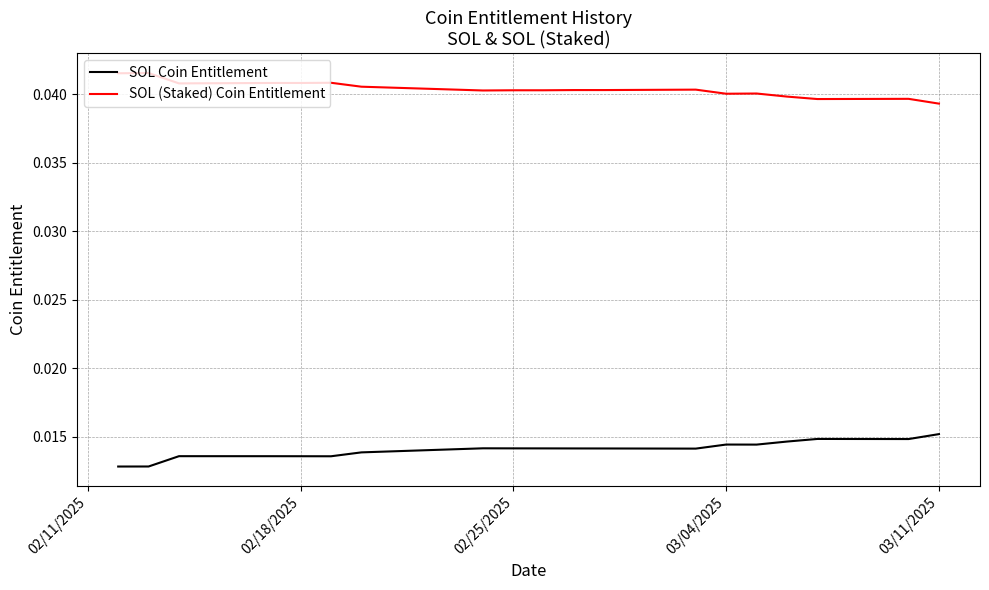

At 02/18/2025, list the series in order from smallest to largest.

SOL Coin Entitlement, SOL (Staked) Coin Entitlement